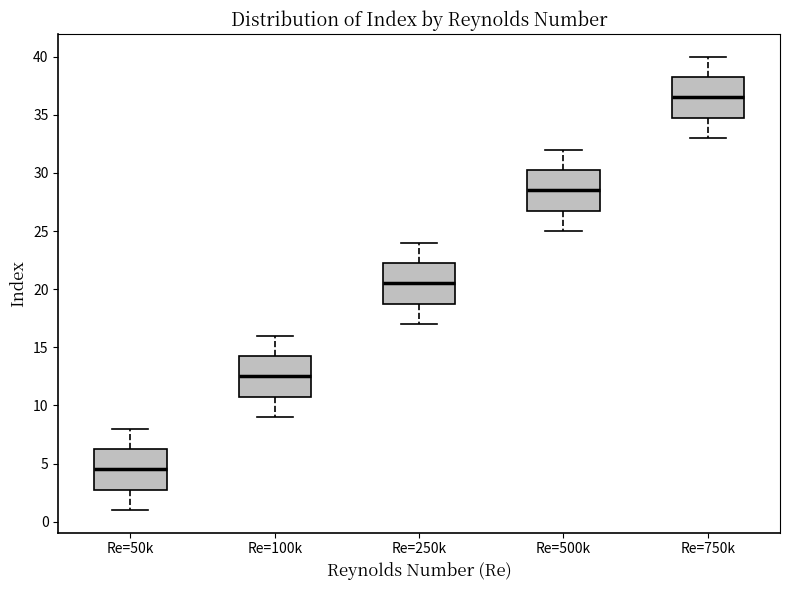

Which box has the highest median line?

Re=750k